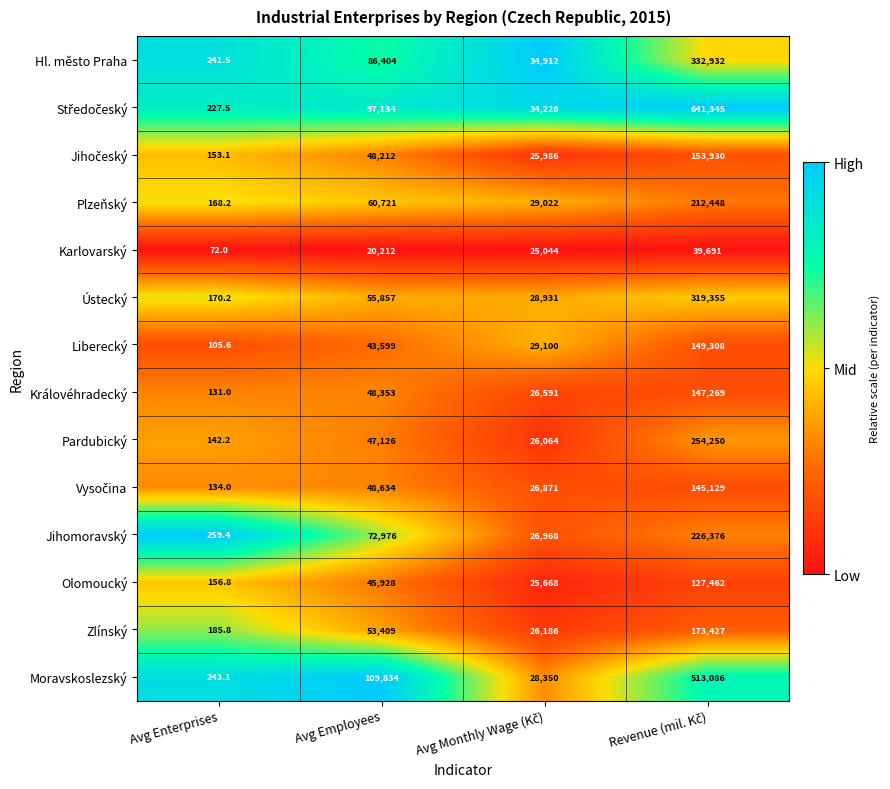

What is the approximate value of Plzeňský at Avg Enterprises?

168.2